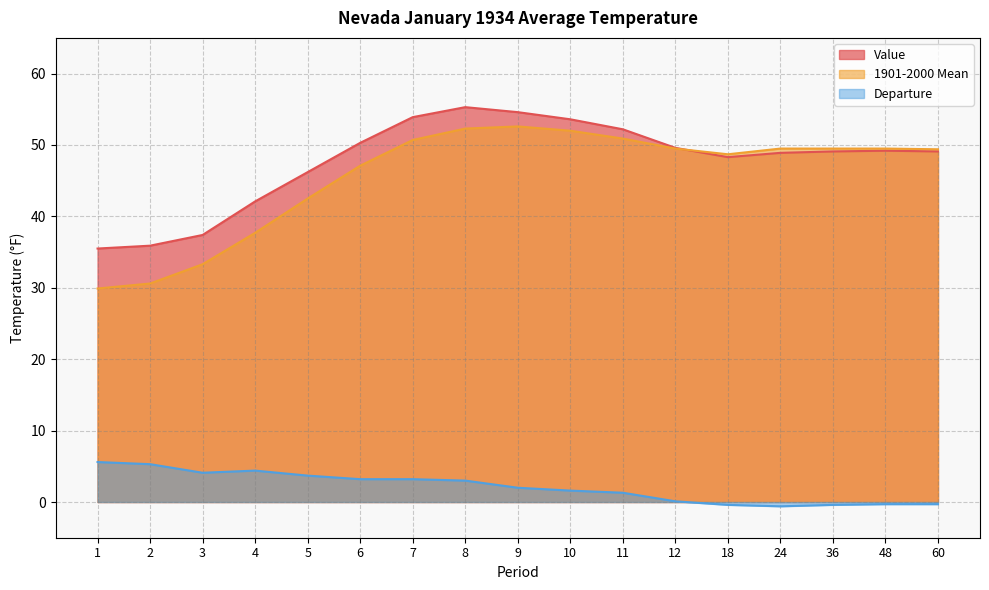

How many distinct data groups are displayed?

3